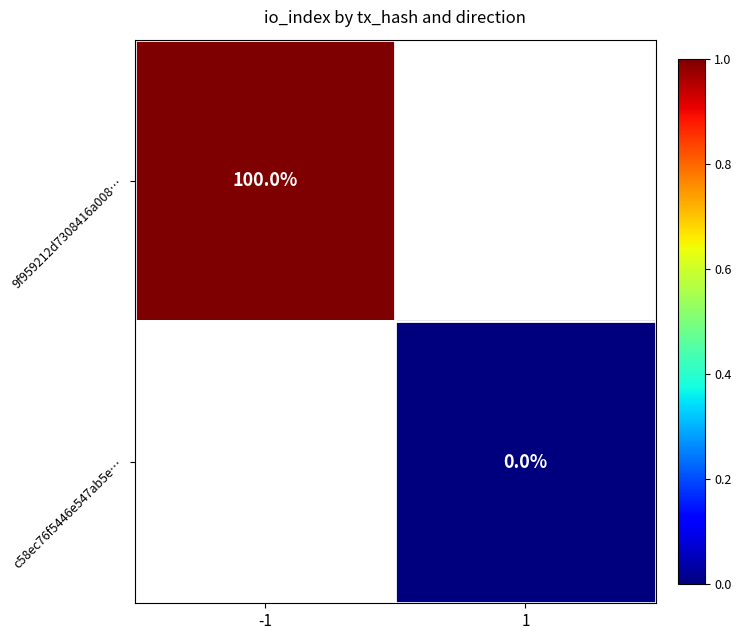

How many data points does each series have?

2